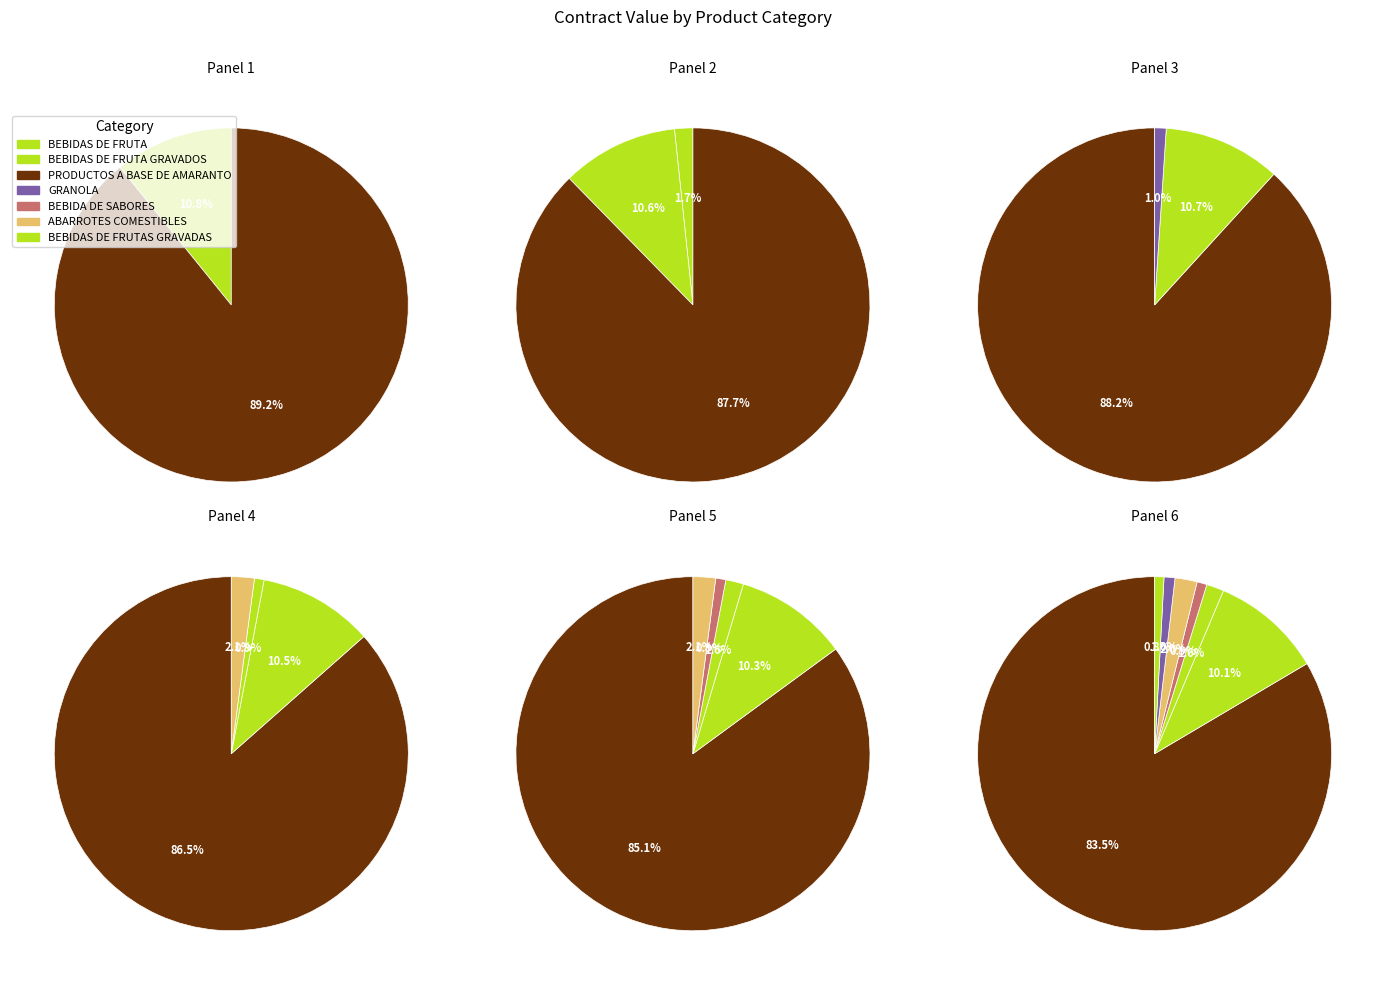

Count the number of slices in the pie.

8